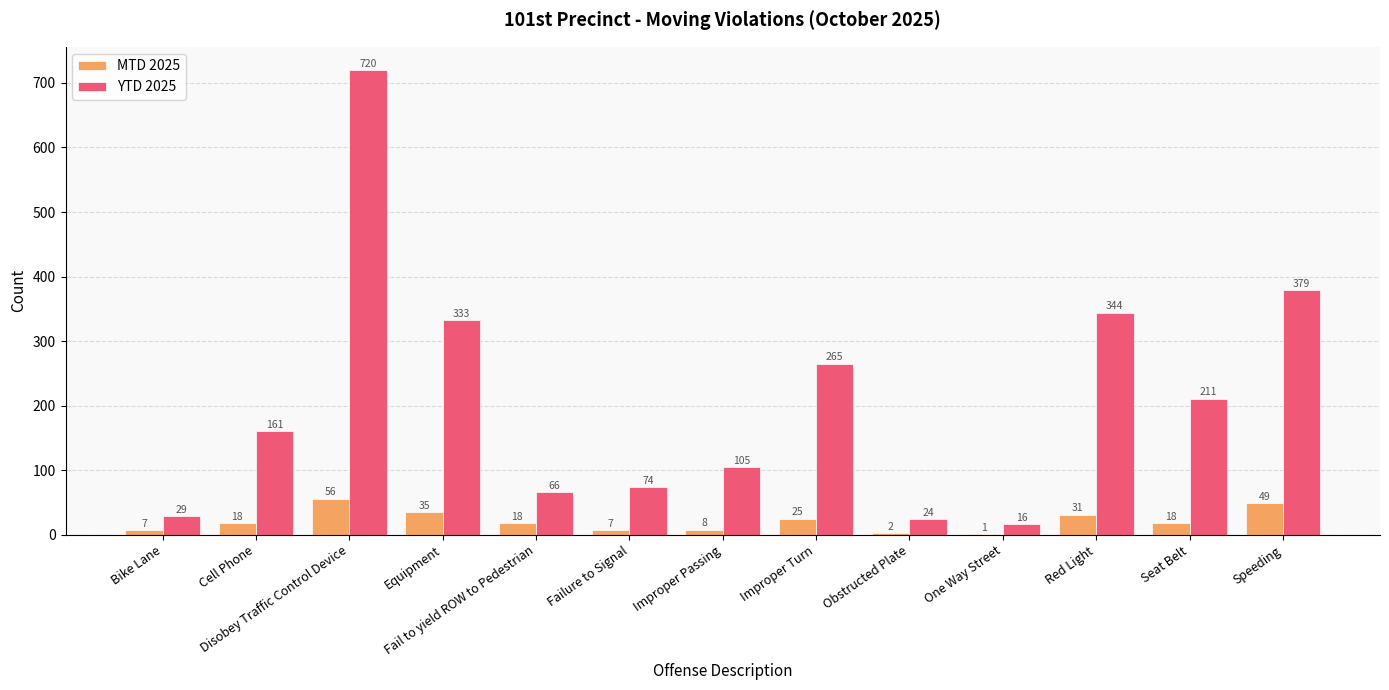

How many groups of bars are there?

13